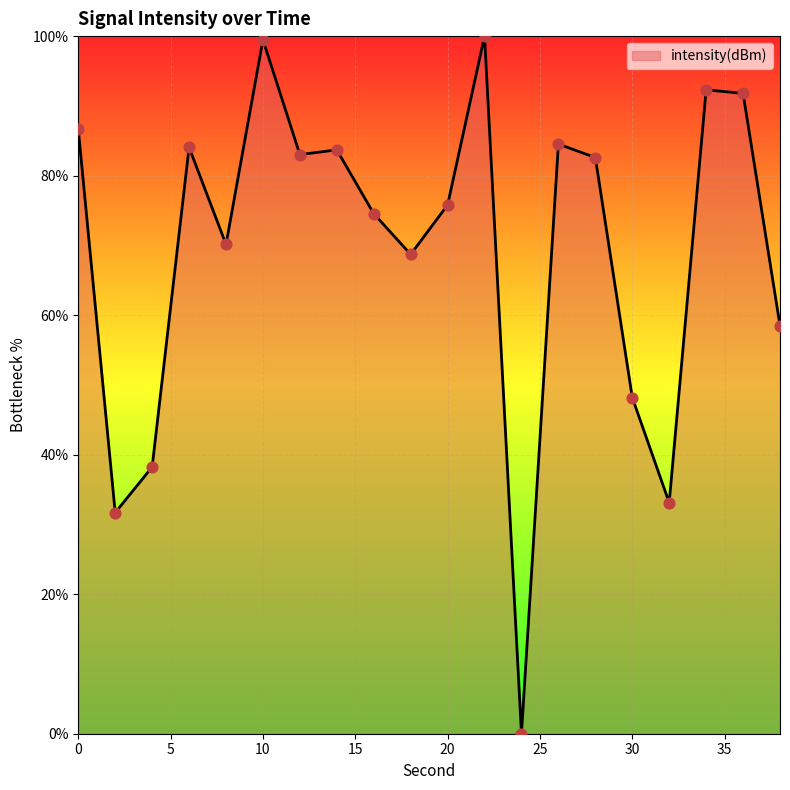

What is the maximum value shown in the chart?

100.0